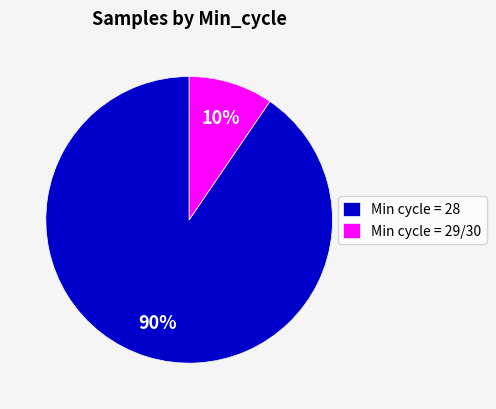

What is the smallest slice in the pie chart?

Min cycle = 29/30